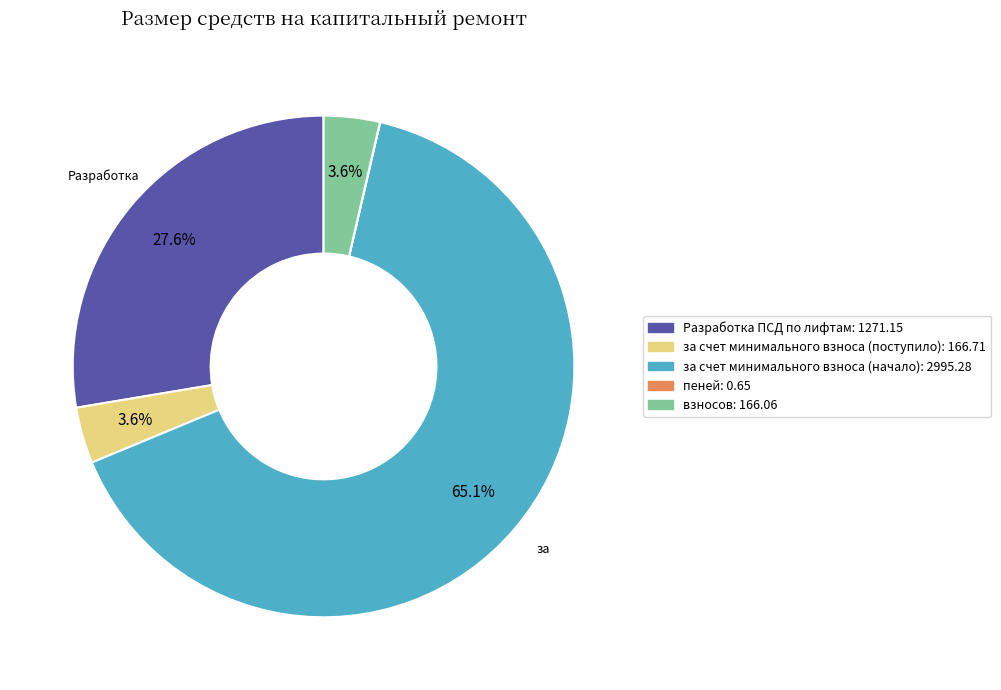

To the nearest percent, what is the average slice percentage?

20%